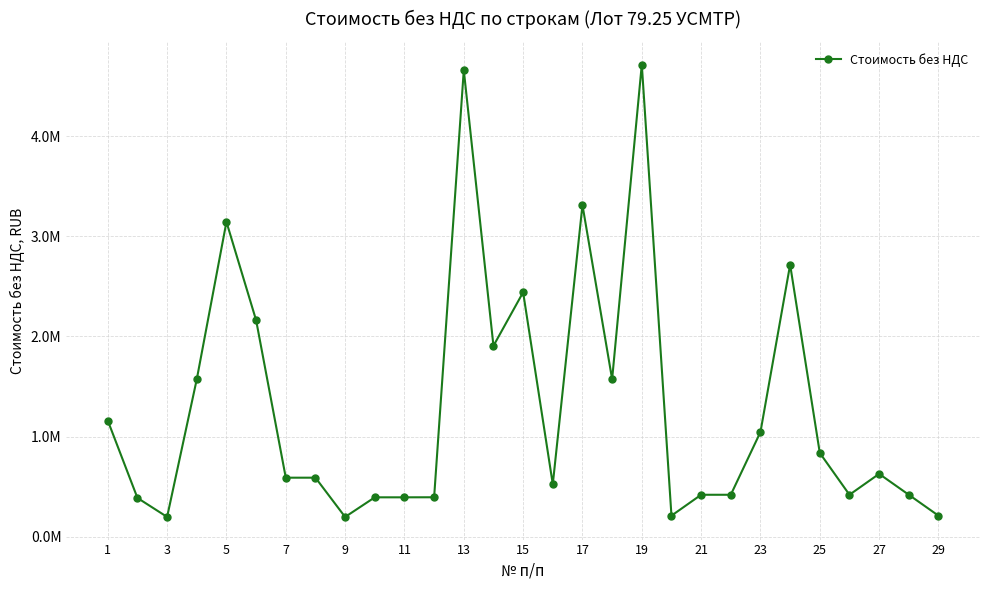

What is the difference between the second highest and minimum values?

4464782.6